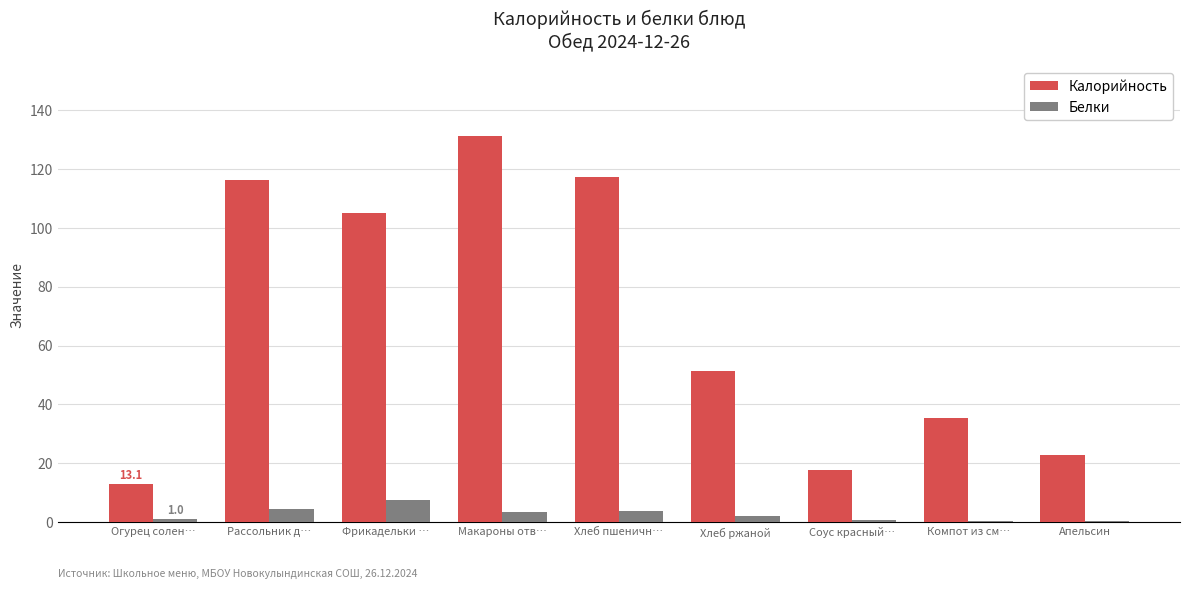

What is the average value of the Калорийность series?

67.8